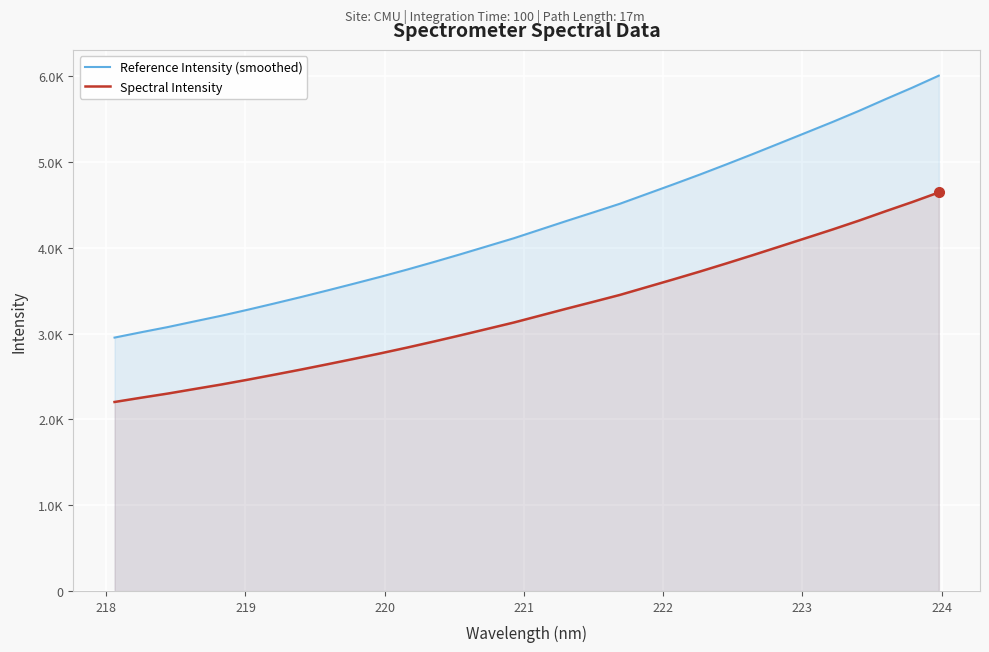

What are all the series names shown in the legend?

Reference Intensity (smoothed), Spectral Intensity